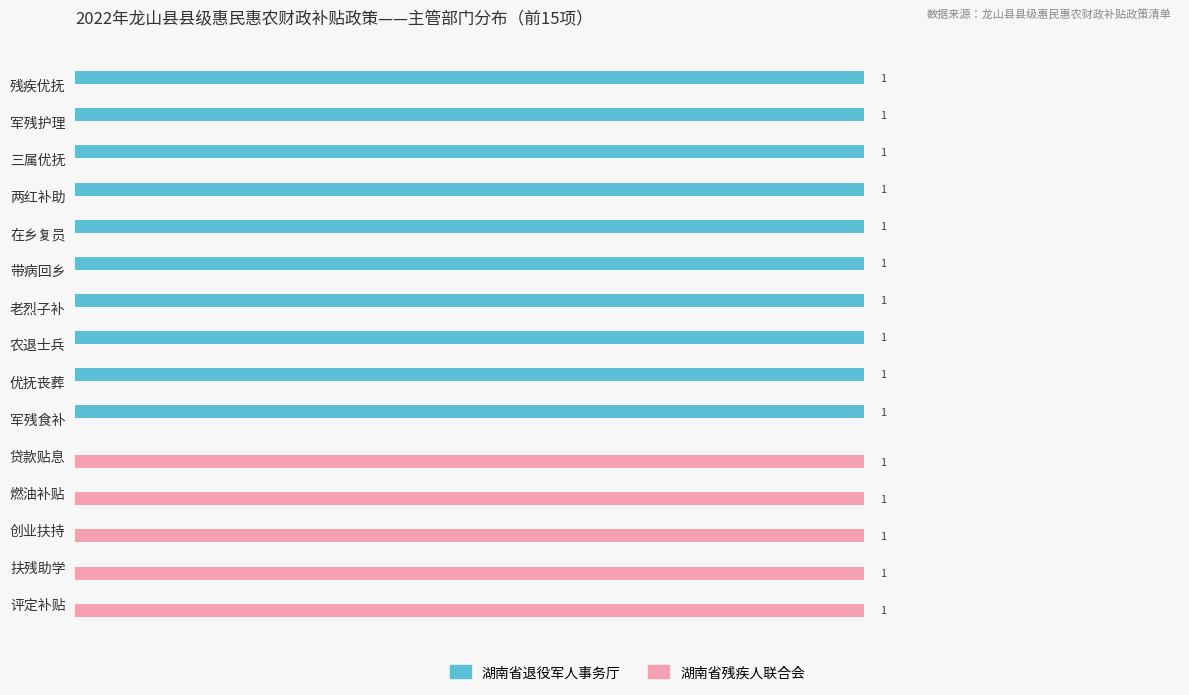

Which series has the largest total across all categories?

湖南省退役军人事务厅